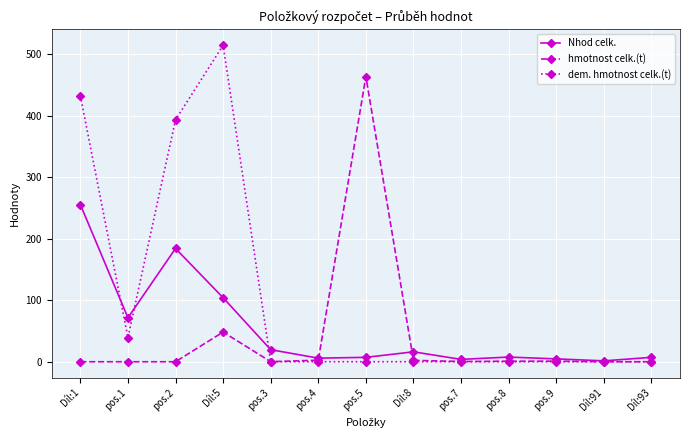

Which category has the highest value across all series?

Díl:5